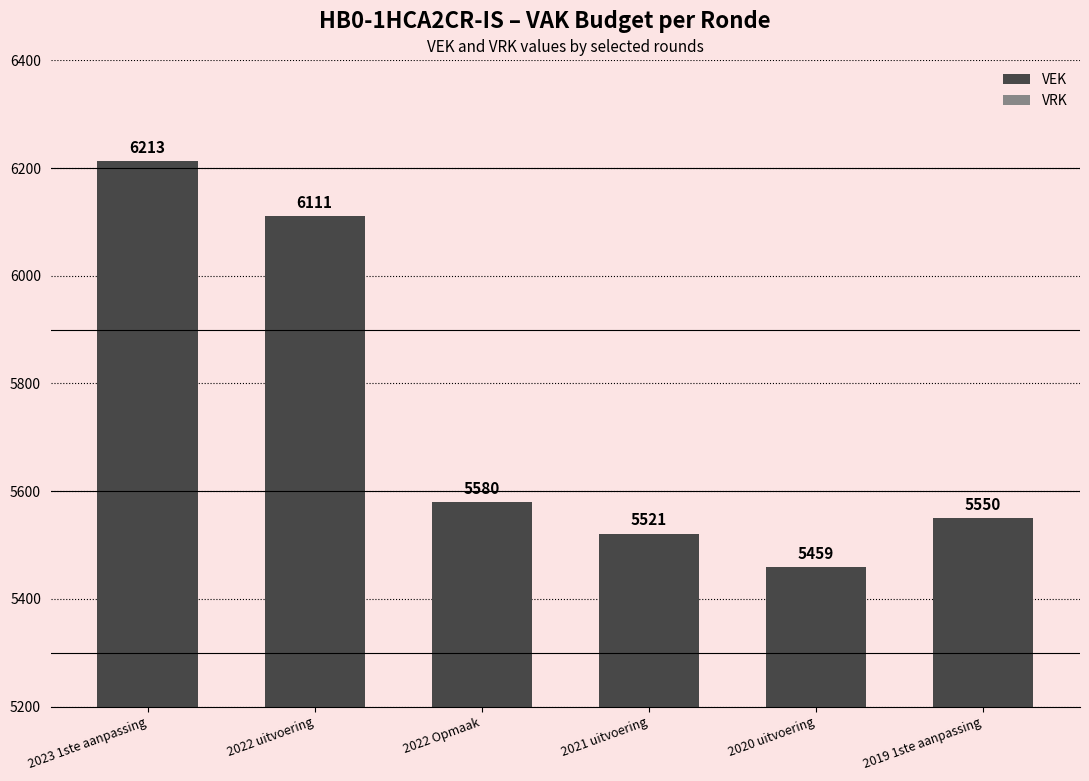

Which has a higher value, 2023 1ste aanpassing or 2021 uitvoering?

2023 1ste aanpassing